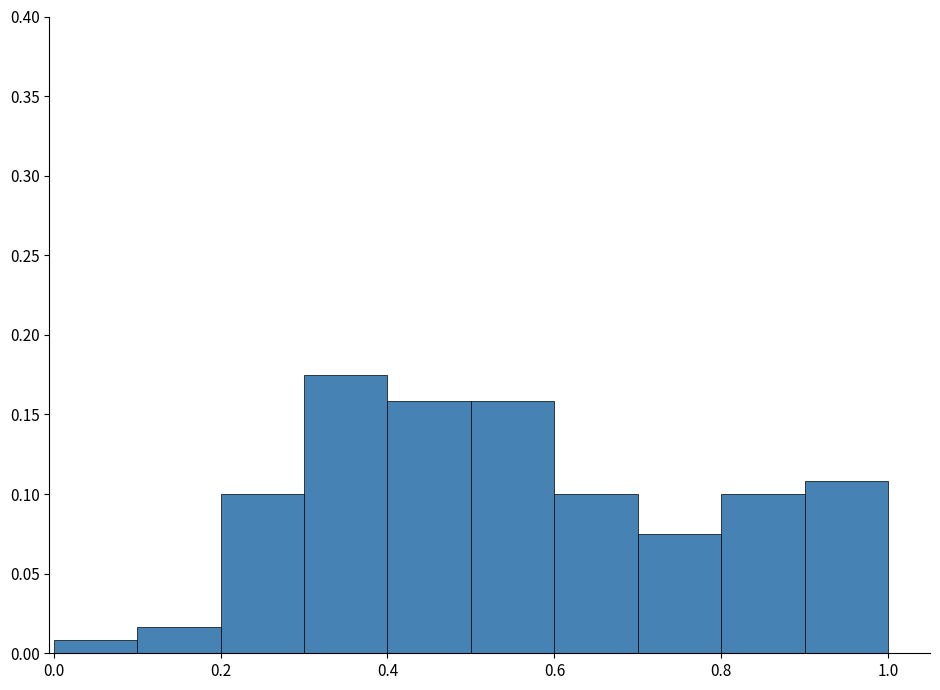

Which range on the x-axis has the tallest bar?

0.3 to 0.4